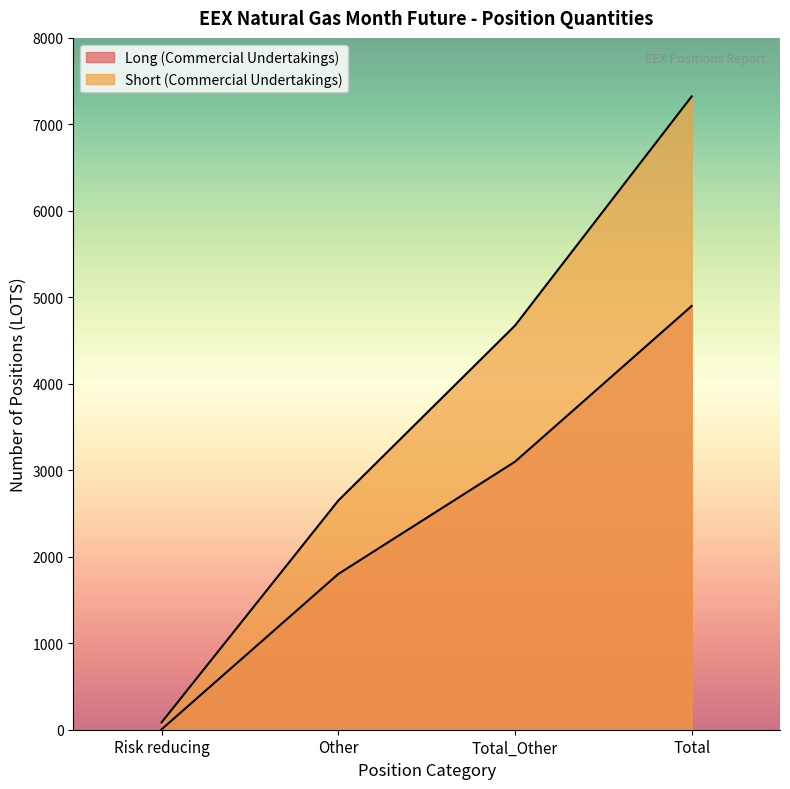

At which category is the sum across all series the highest?

Total